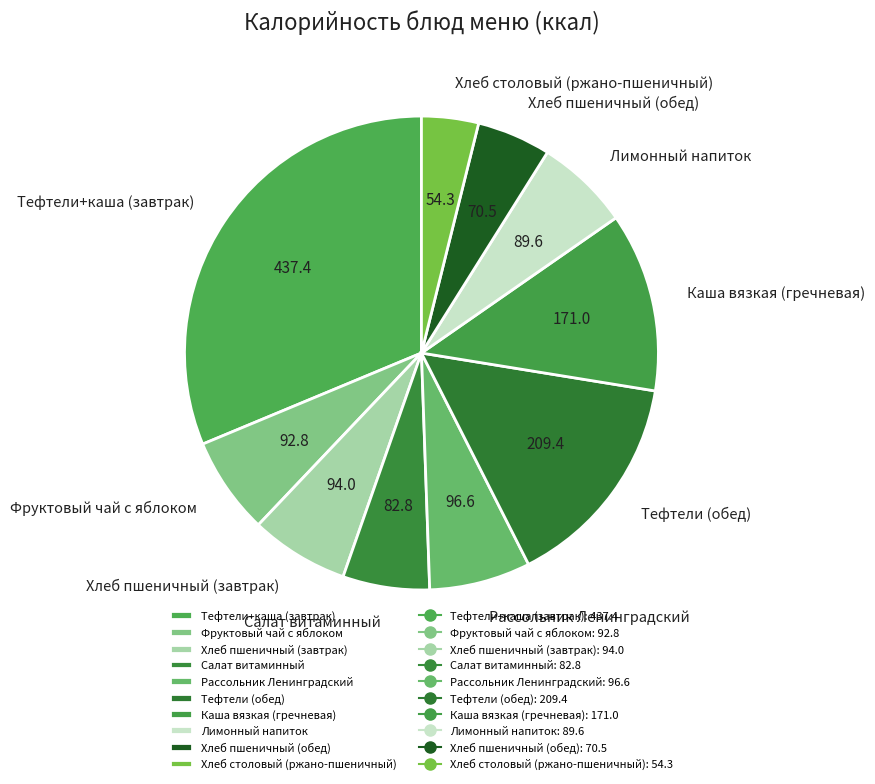

Is there any slice that represents more than half of the pie?

No